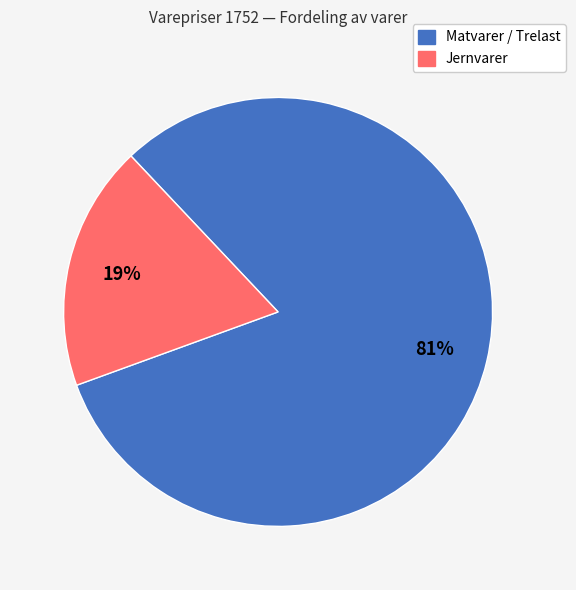

To the nearest percent, what is the average slice percentage?

50%